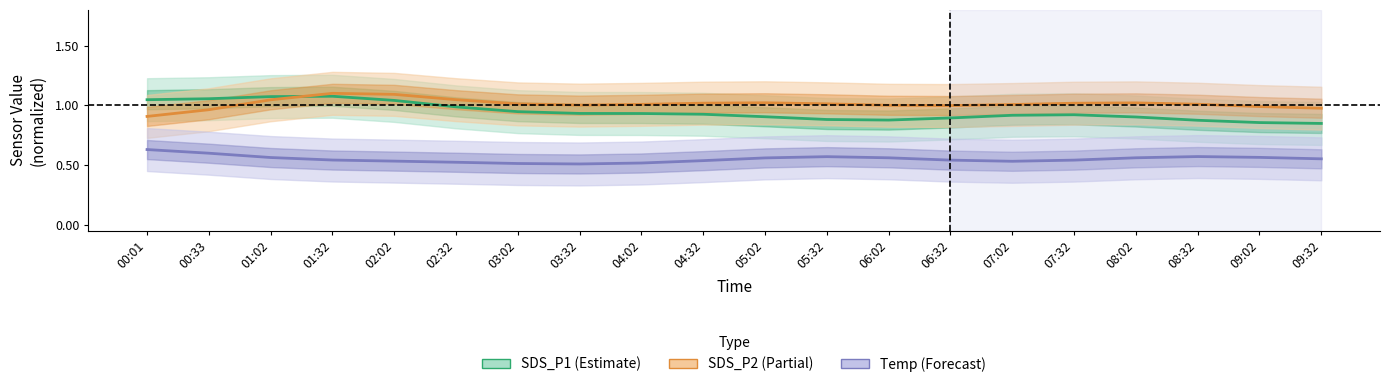

What is the spread (max minus min) of values at 05:32?

0.4